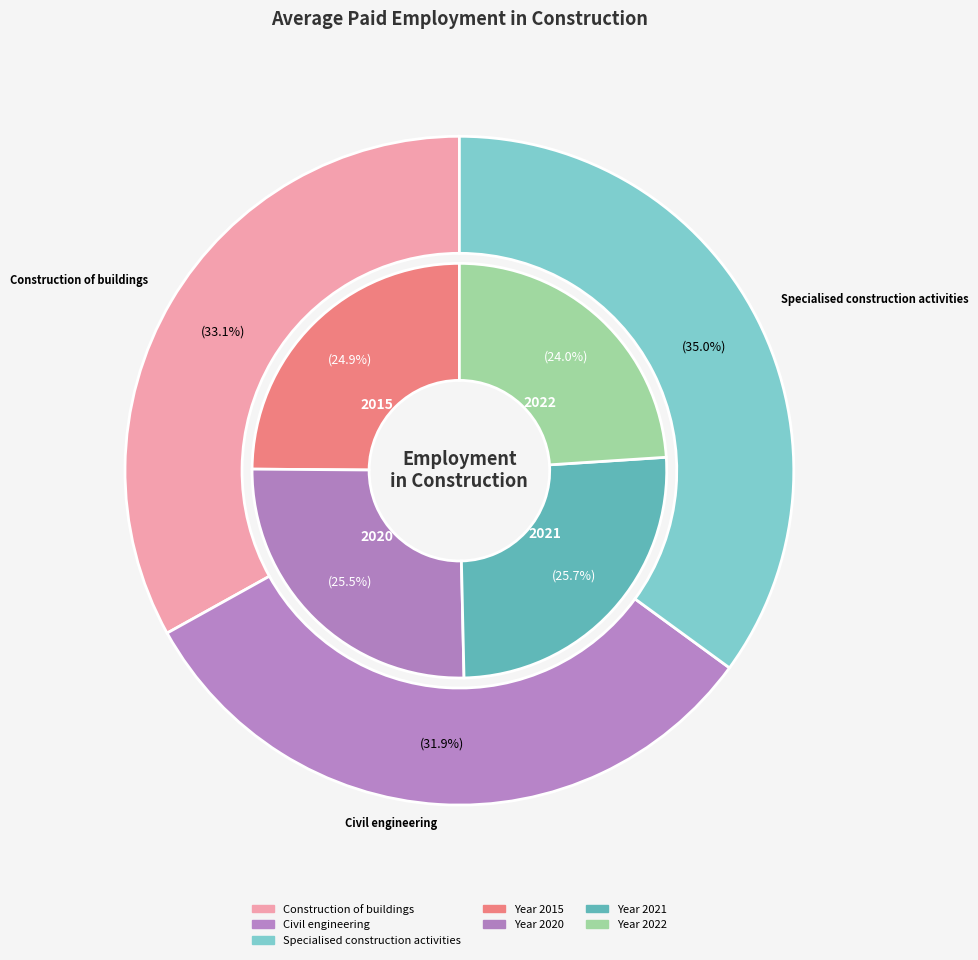

To the nearest percent, what percentage of the pie is 2021?

26%